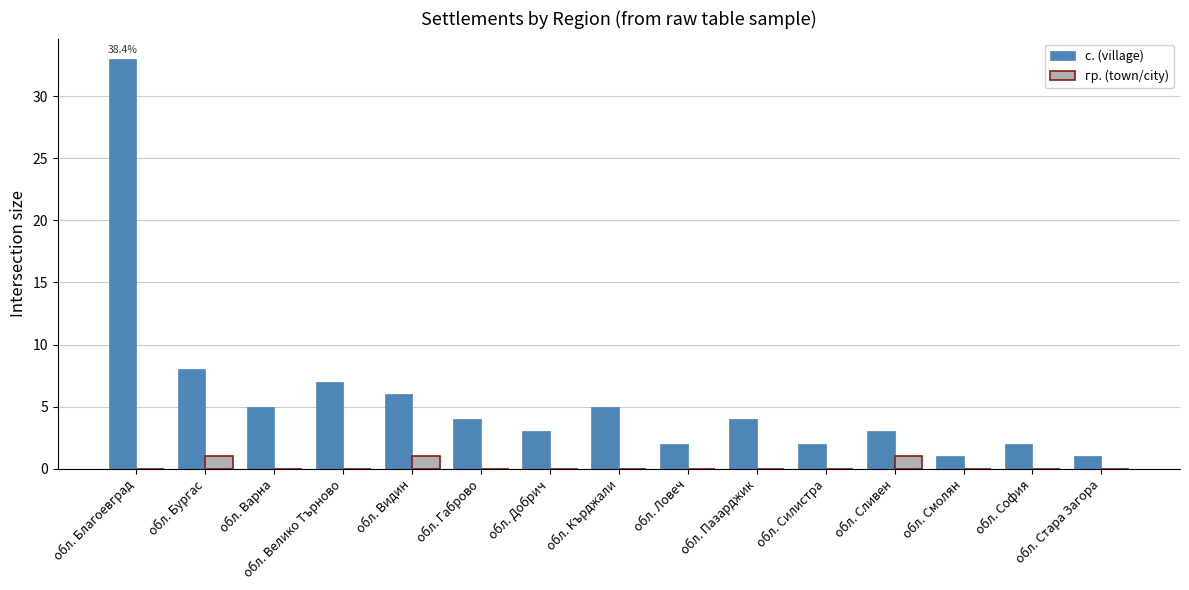

Reading right to left, extract all data points from this chart.

с. (village): 1	2	1	3	2	4	2	5	3	4	6	7	5	8	33
гр. (town/city): 0	0	0	1	0	0	0	0	0	0	1	0	0	1	0